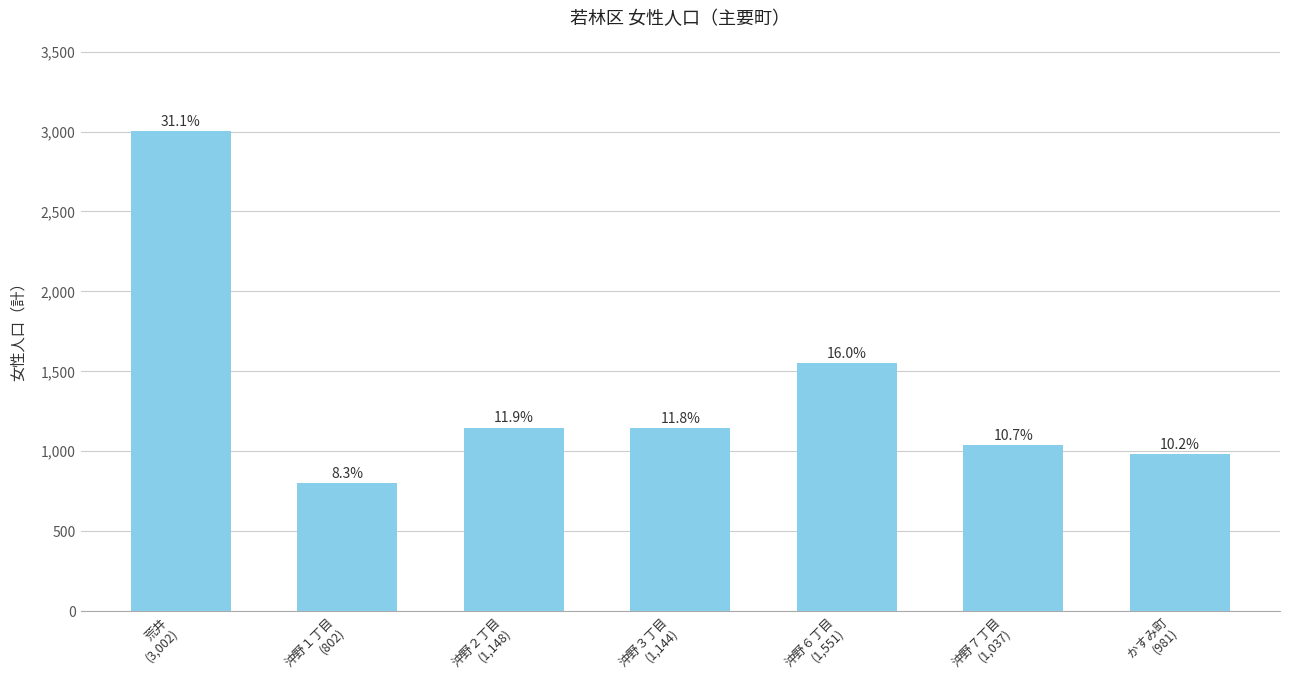

What is the label of the 1st bar from the right?

かすみ町
(981)